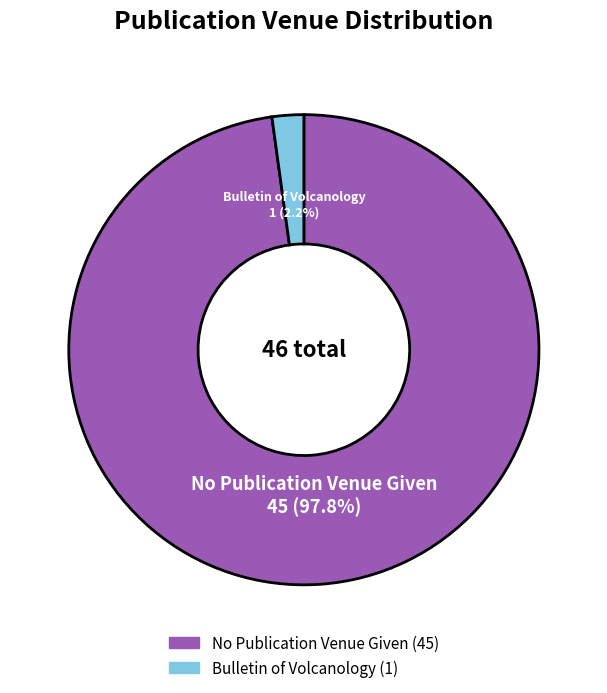

The No Publication Venue Given slice represents 98% of the pie. True or false?

True